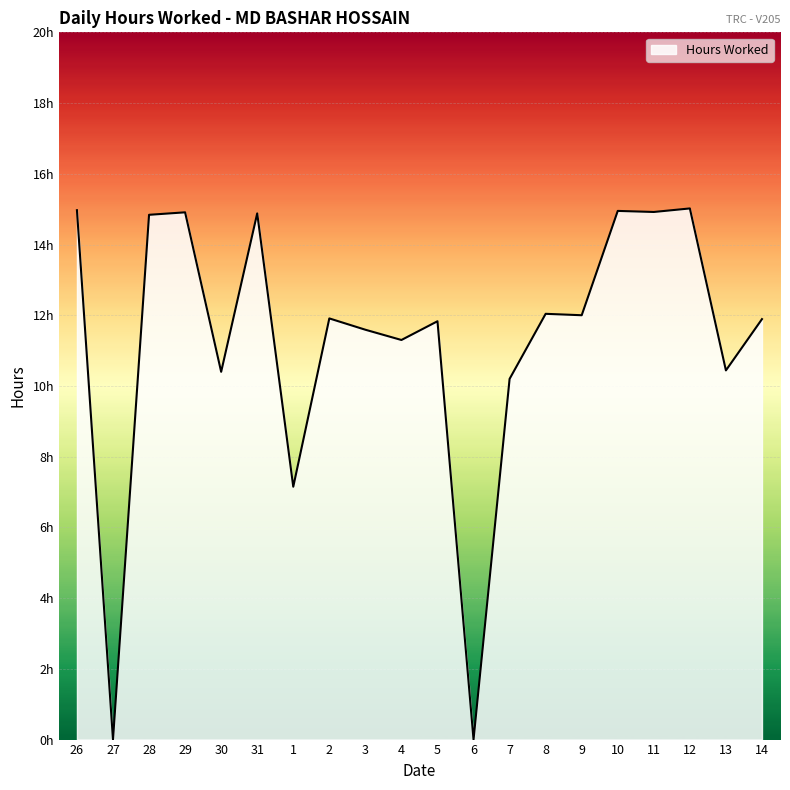

True or false: the data has more than 1 interior local peaks.

True